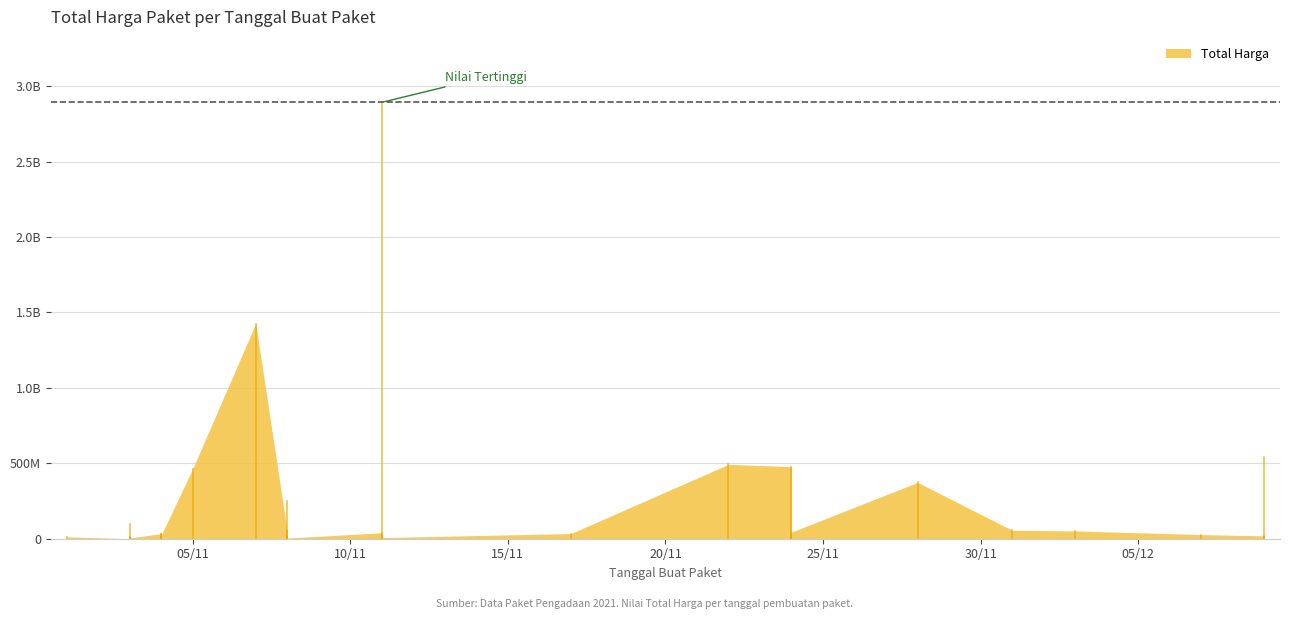

Which category has the highest value across all series?

2021-11-11